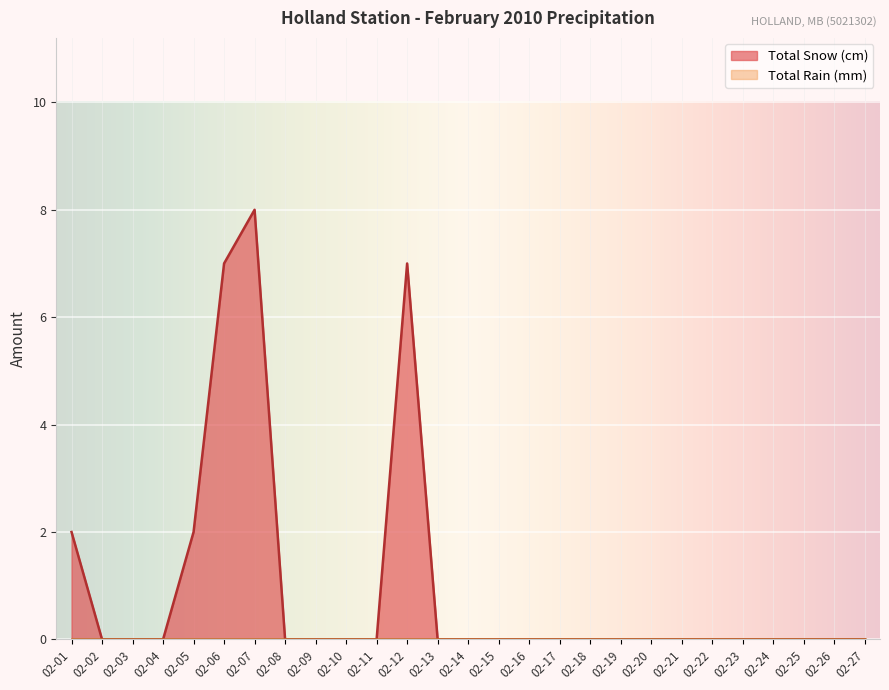

The value of Total Snow (cm) at 02-17 is 0. True or false?

True